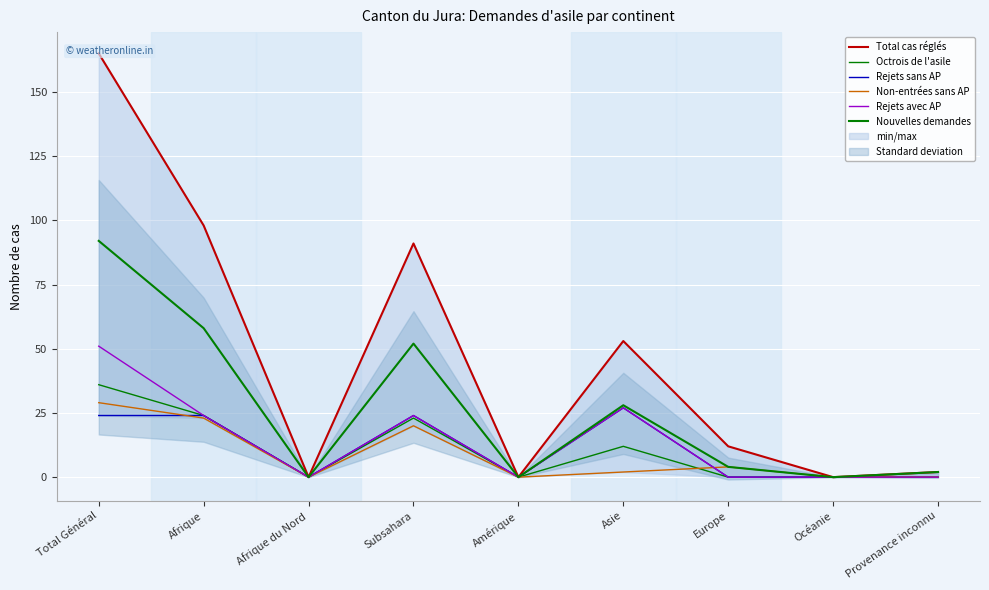

Between Asie and Europe, which series saw the biggest shift?

Total cas réglés